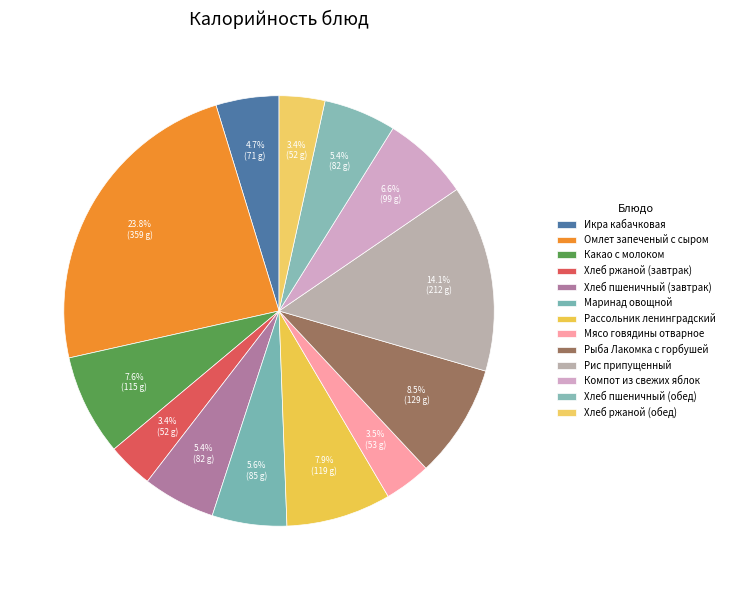

How many segments does this pie chart have?

13